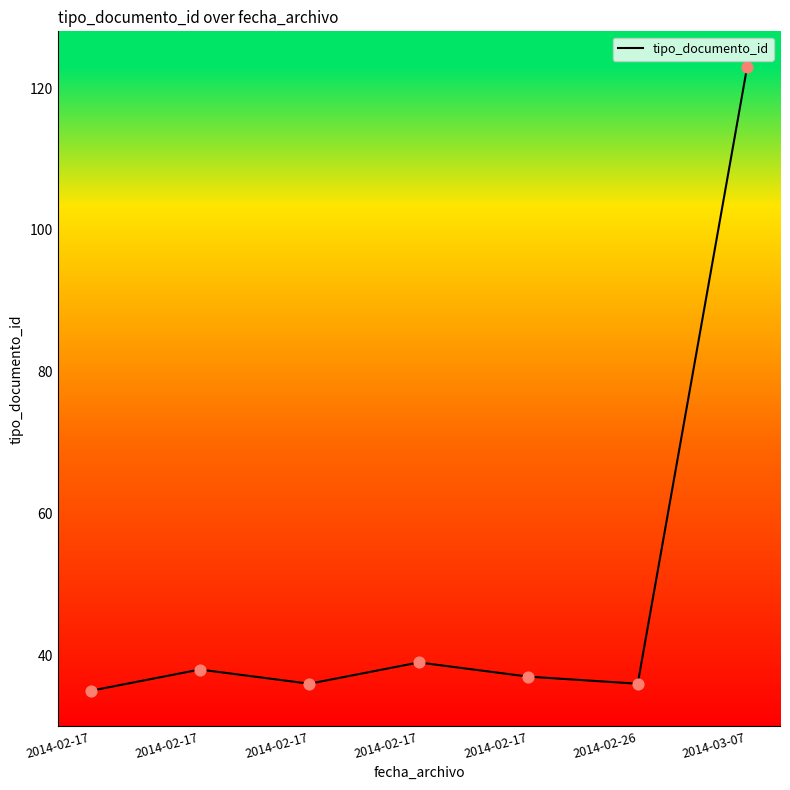

Approximately how many times larger is the value at 2014-02-17 compared to 2014-03-07?

0.3